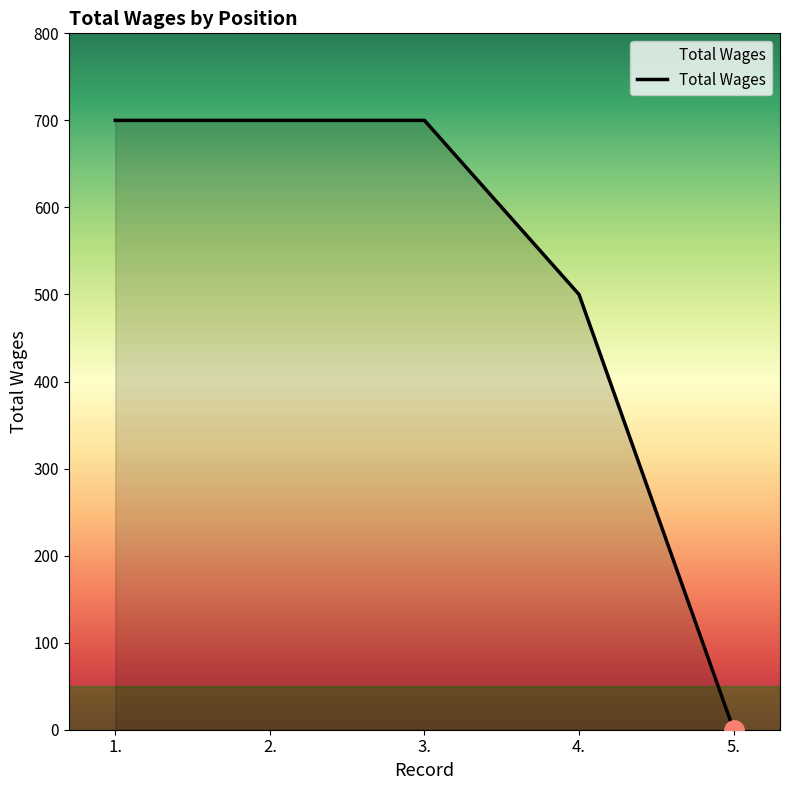

Reading left to right, transcribe all the data shown in this chart.

1.=700	2.=700	3.=700	4.=500	5.=0